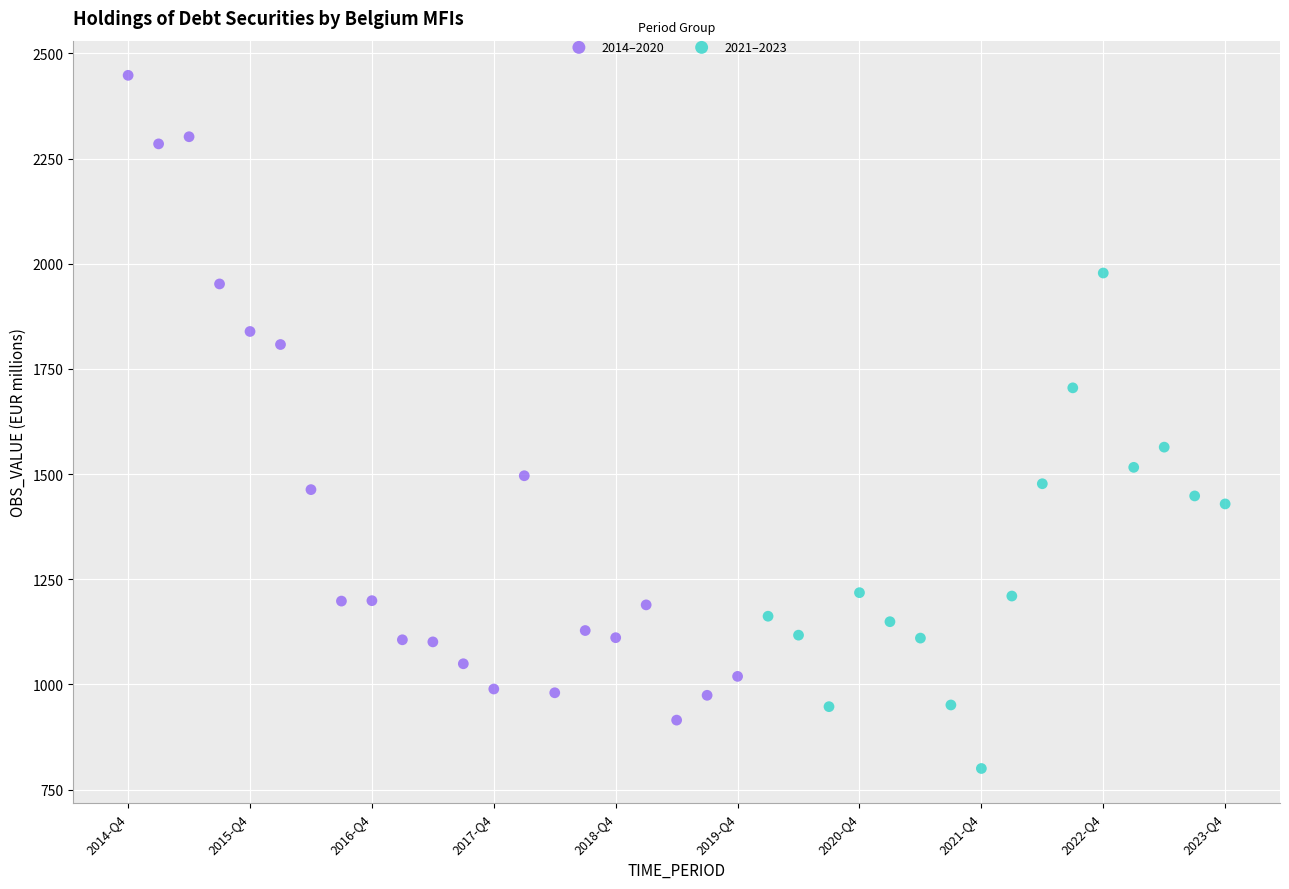

Which series has the widest spread of Y values?

2014–2020